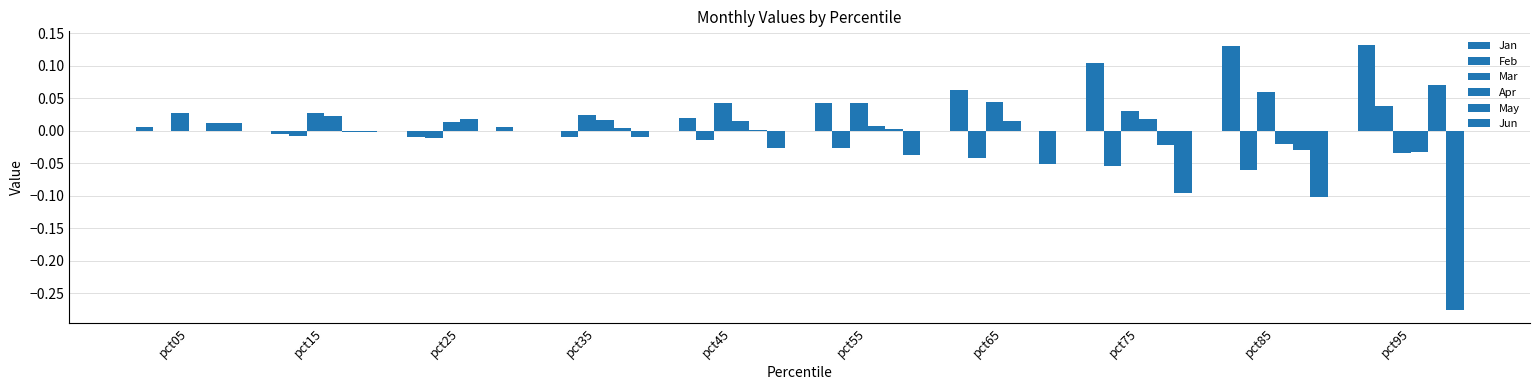

What is the sum of all Feb values?

-0.2